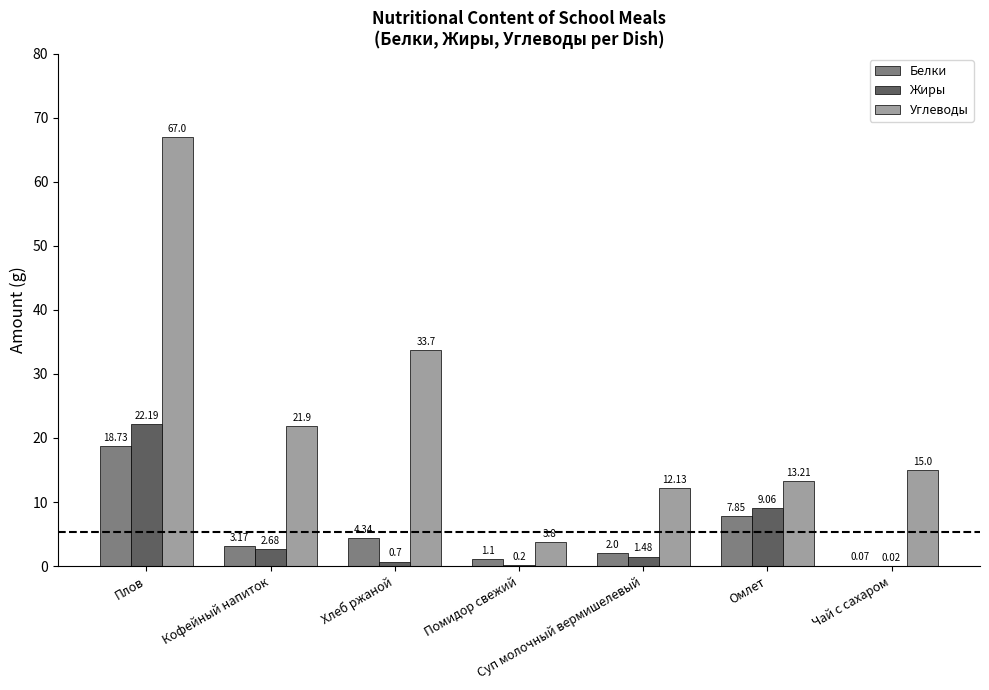

What is the maximum value for Жиры?

22.2